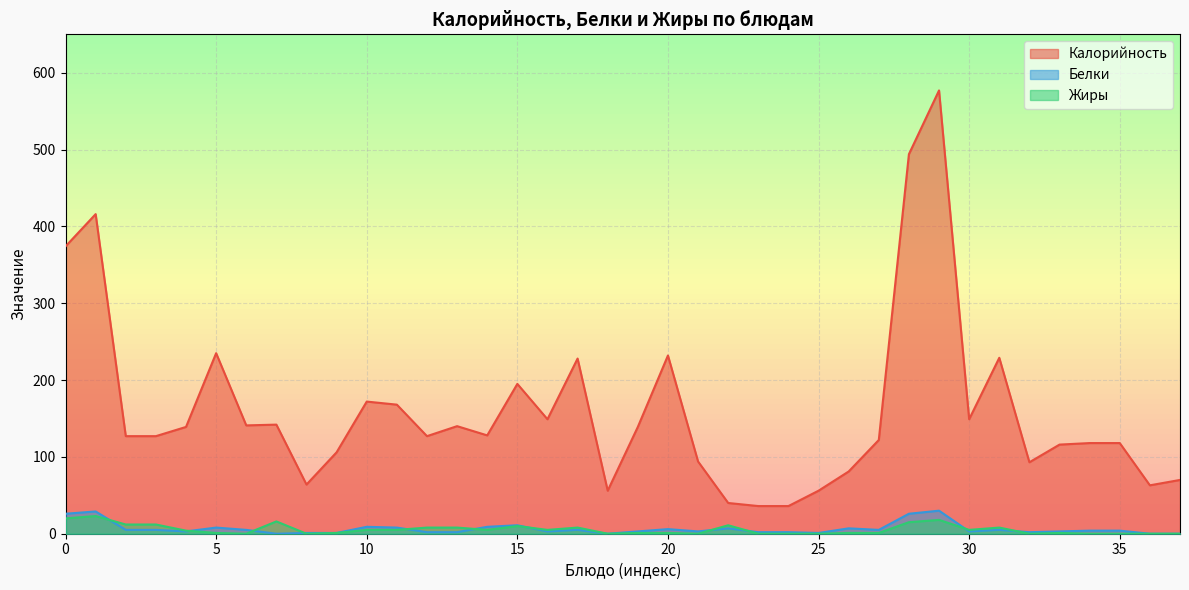

The value of Калорийность at 30 is 149. True or false?

True